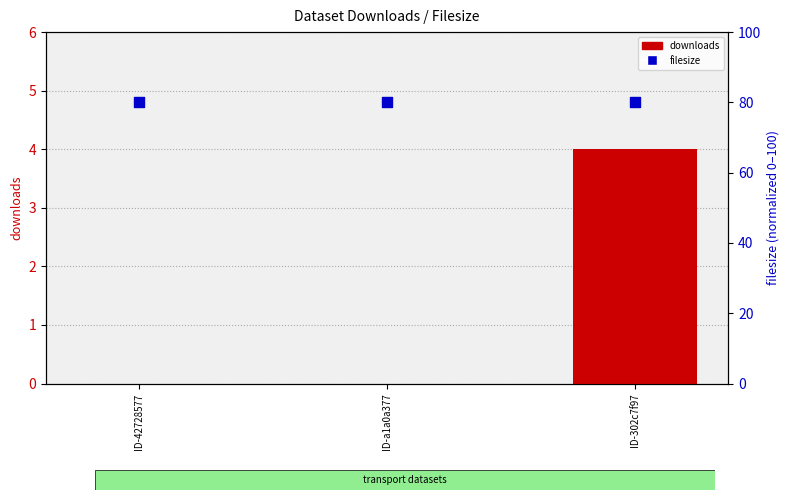

At how many categories does at least one series exceed 1?

3